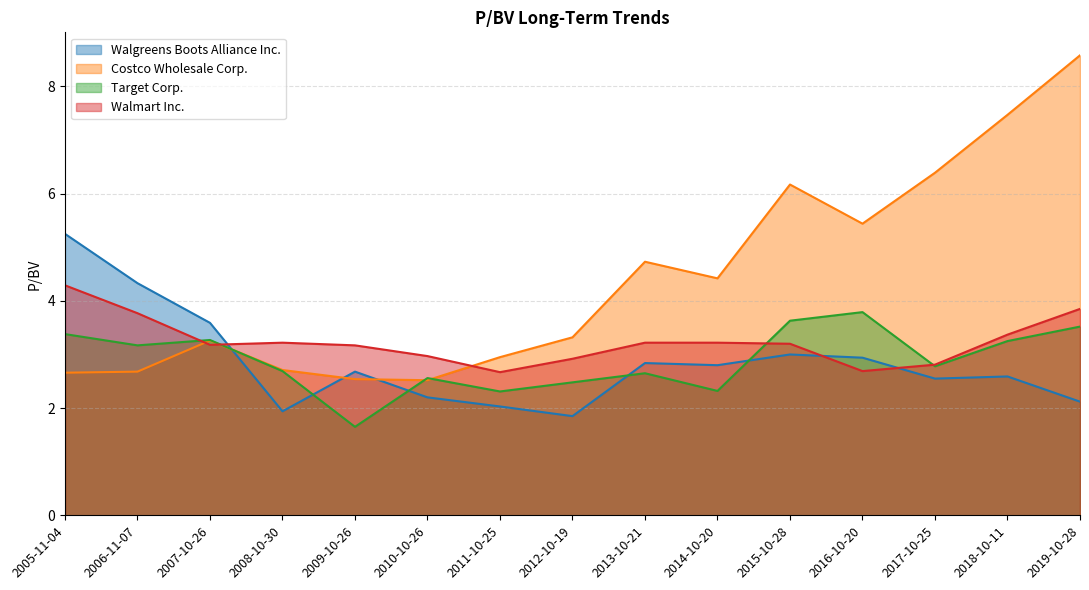

What is the label of the 10th point from the left?

2014-10-20